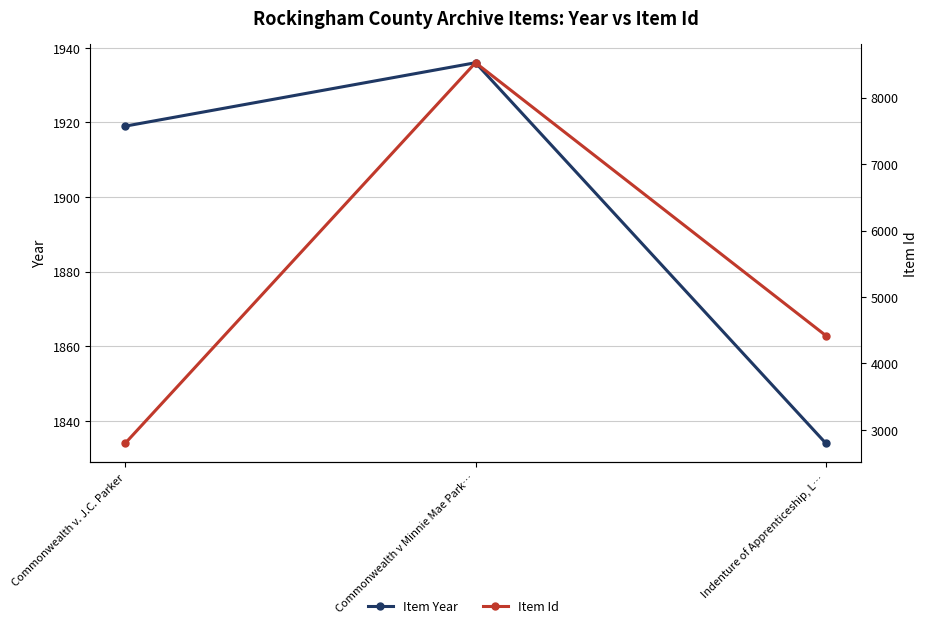

At which category is the sum across all series the highest?

Commonwealth v Minnie Mae Park…